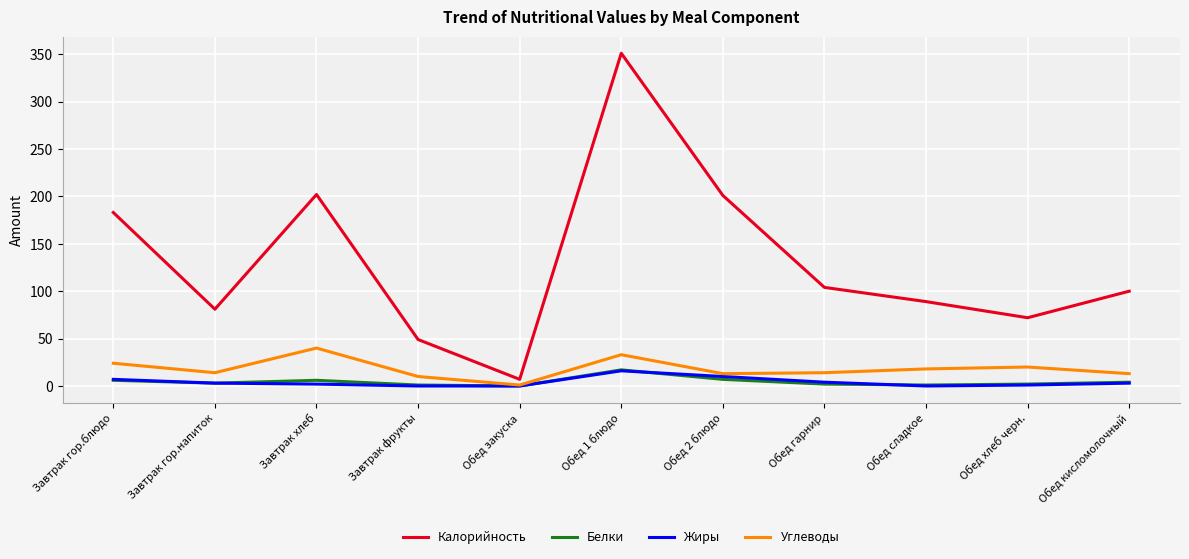

Between Обед закуска and Обед кисломолочный, which series saw the biggest shift?

Калорийность